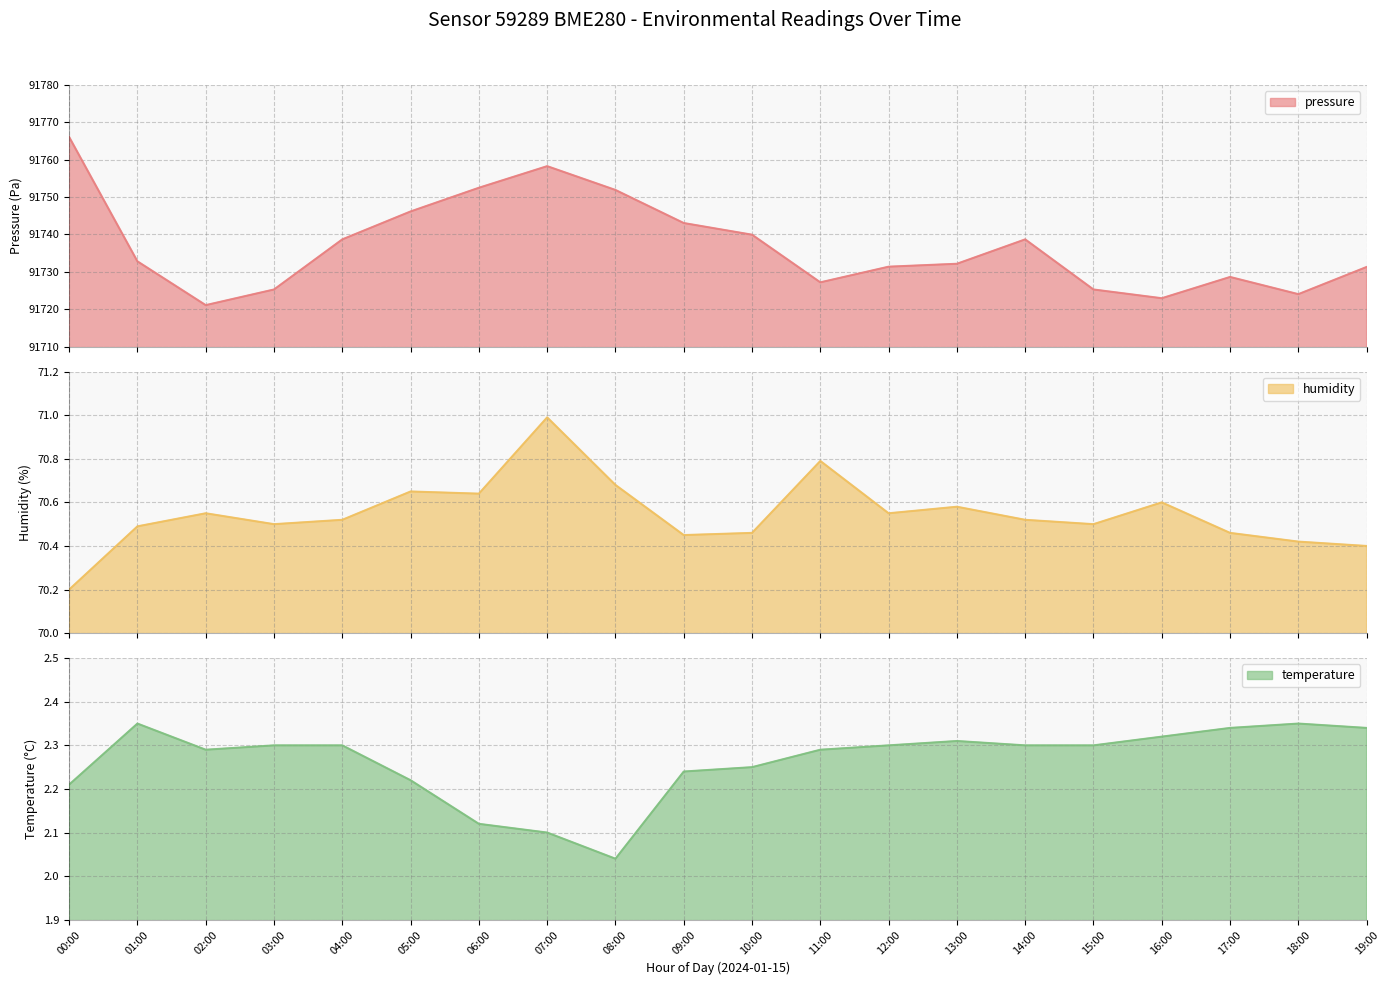

What is the difference between the highest and lowest values at 03:00?

91723.0